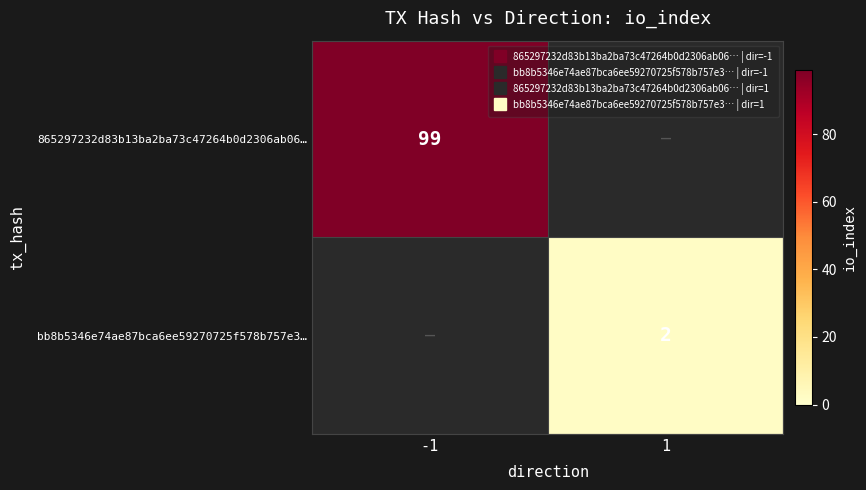

Which category has the highest value in the 865297232d83b13ba2ba73c47264b0d2306ab06… series?

-1